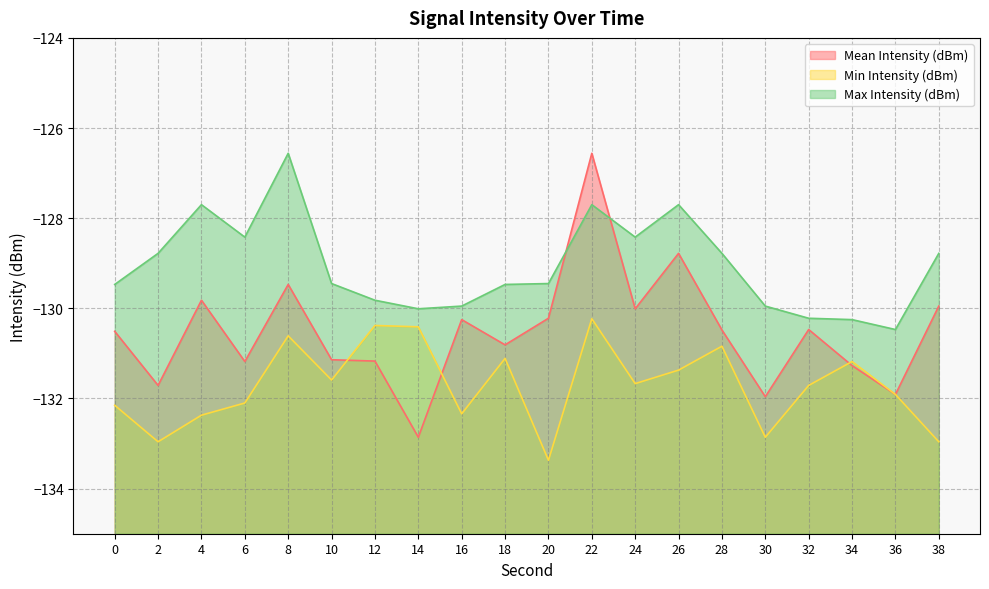

What is the average value of the Mean Intensity (dBm) series?

-130.5